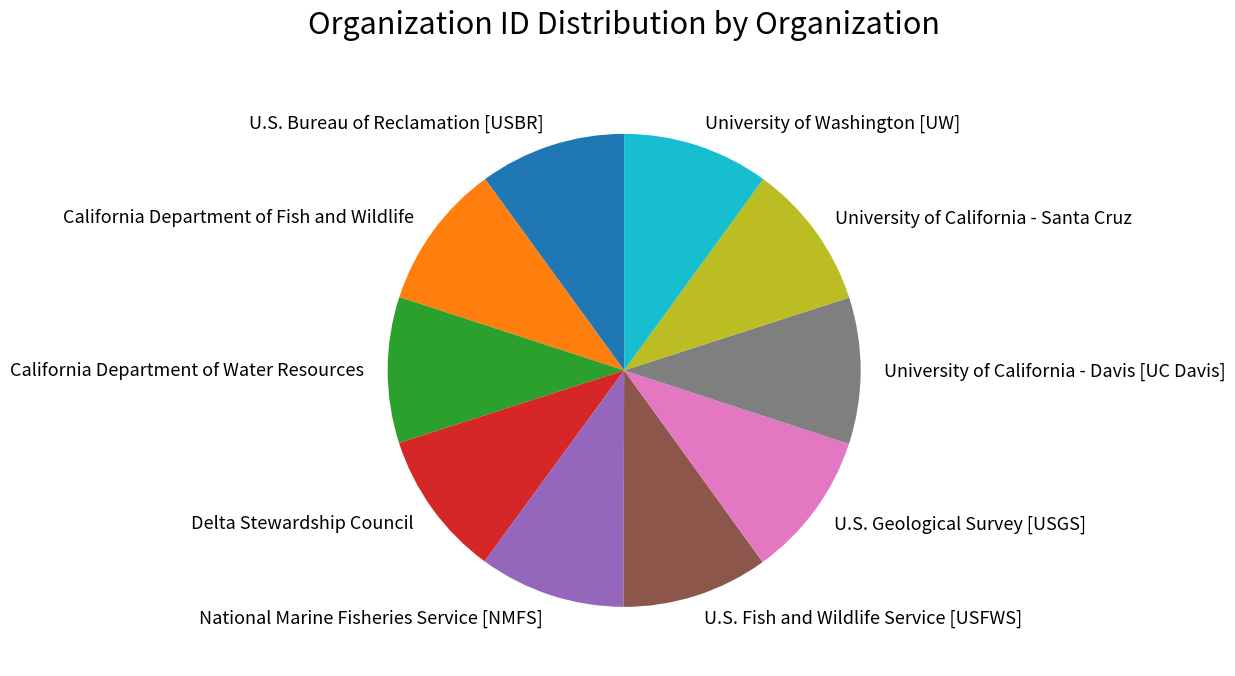

True or false: University of Washington [UW] accounts for 1% of the total.

False